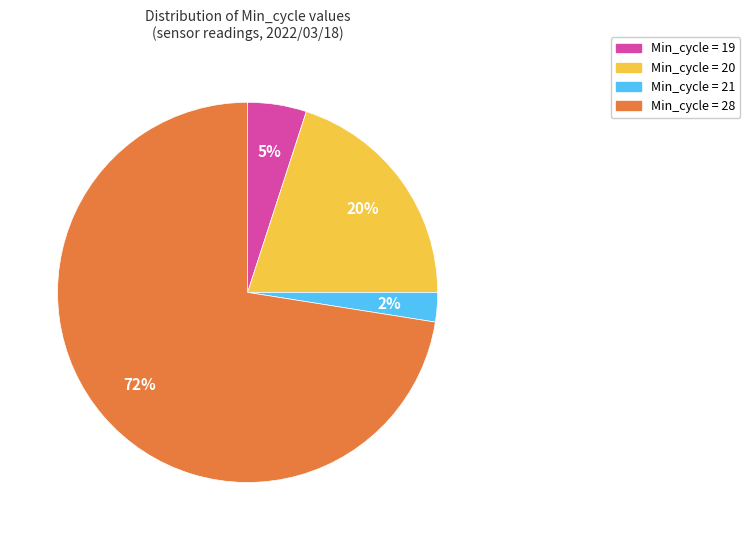

Which slice is the largest?

Min_cycle = 28